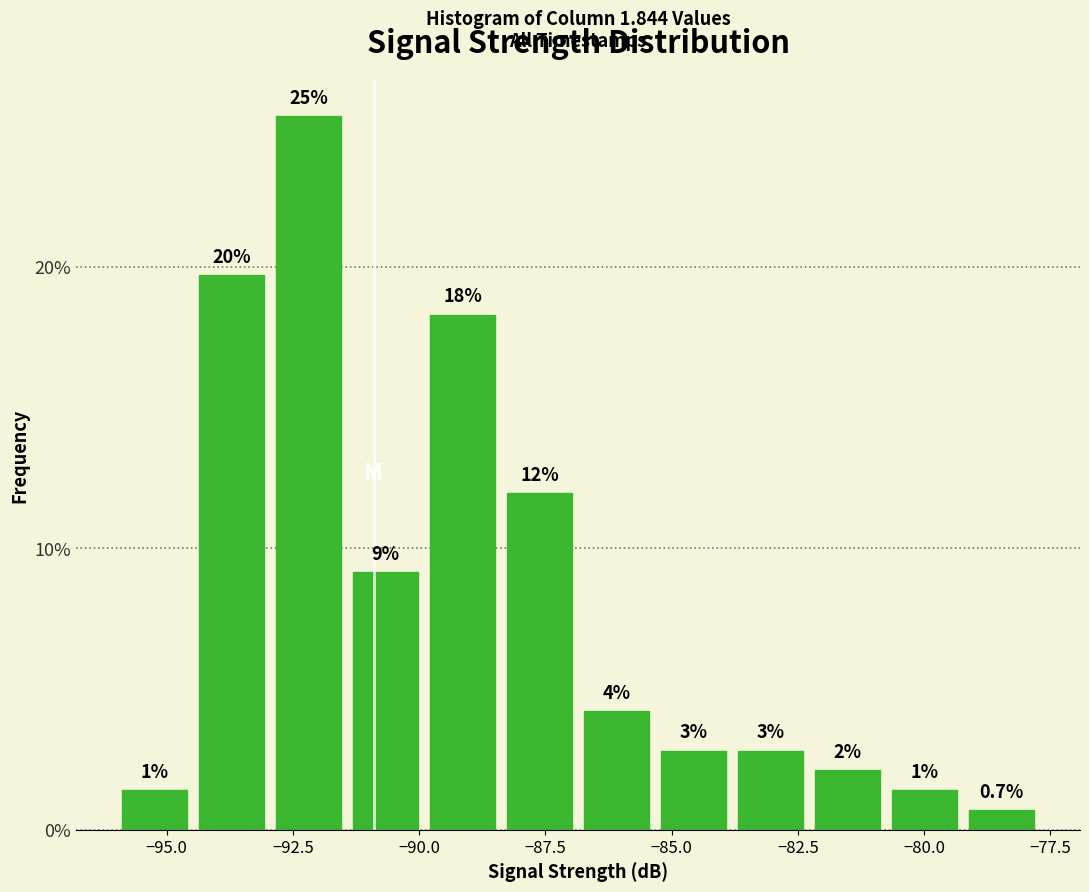

Read against the x-axis, roughly where is the centre of the tallest bar?

-92.0